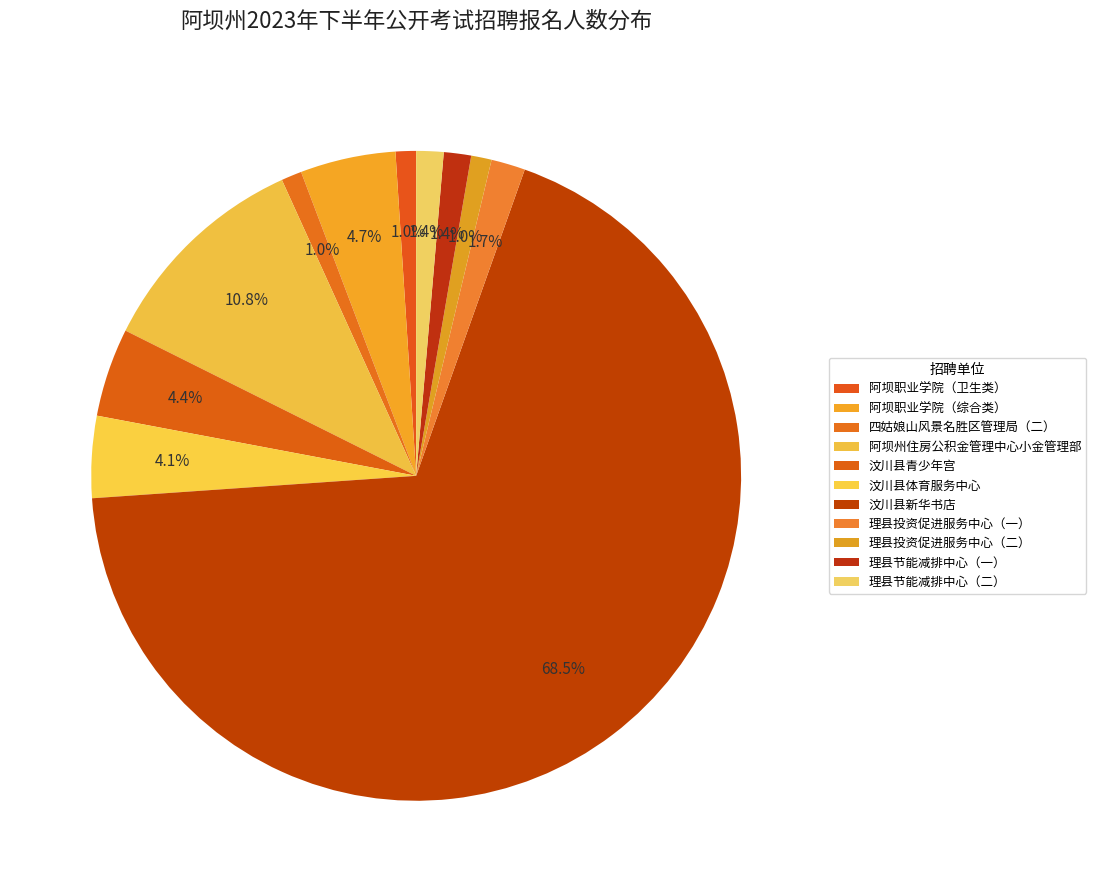

Between 理县节能减排中心（一） and 汶川县青少年宫, which is larger?

汶川县青少年宫